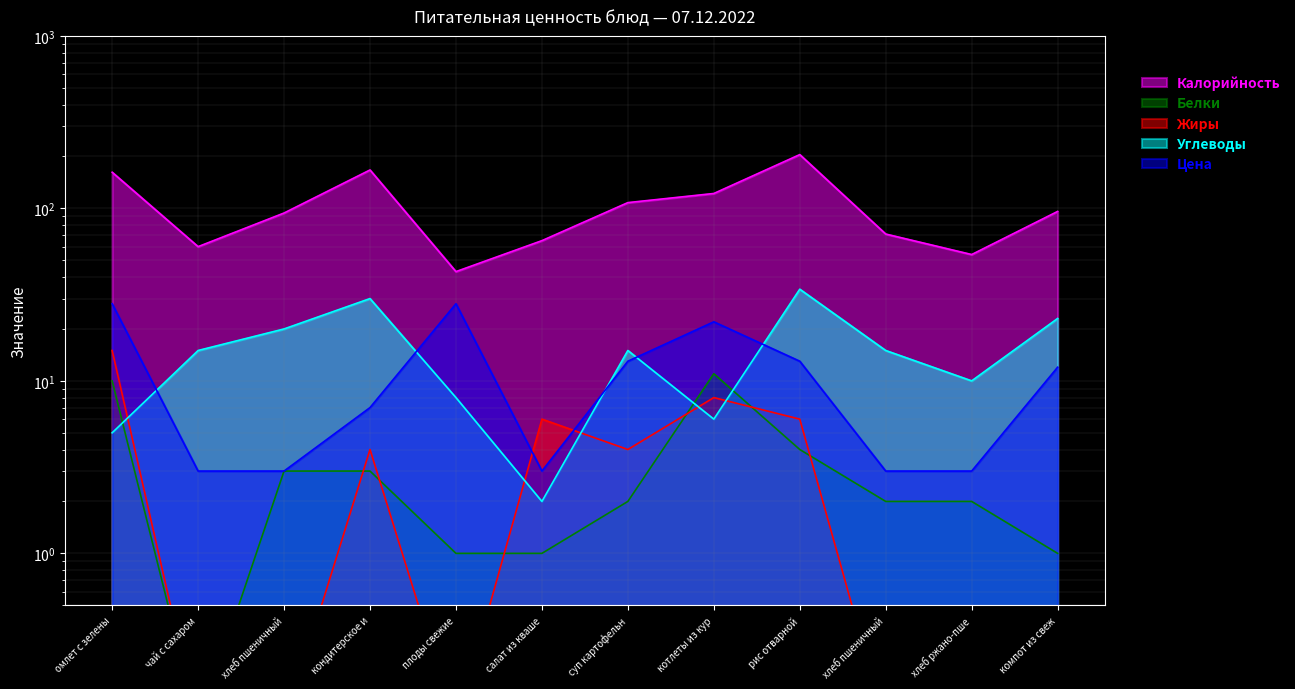

What is the label of the 12th point from the right?

омлет с зелены